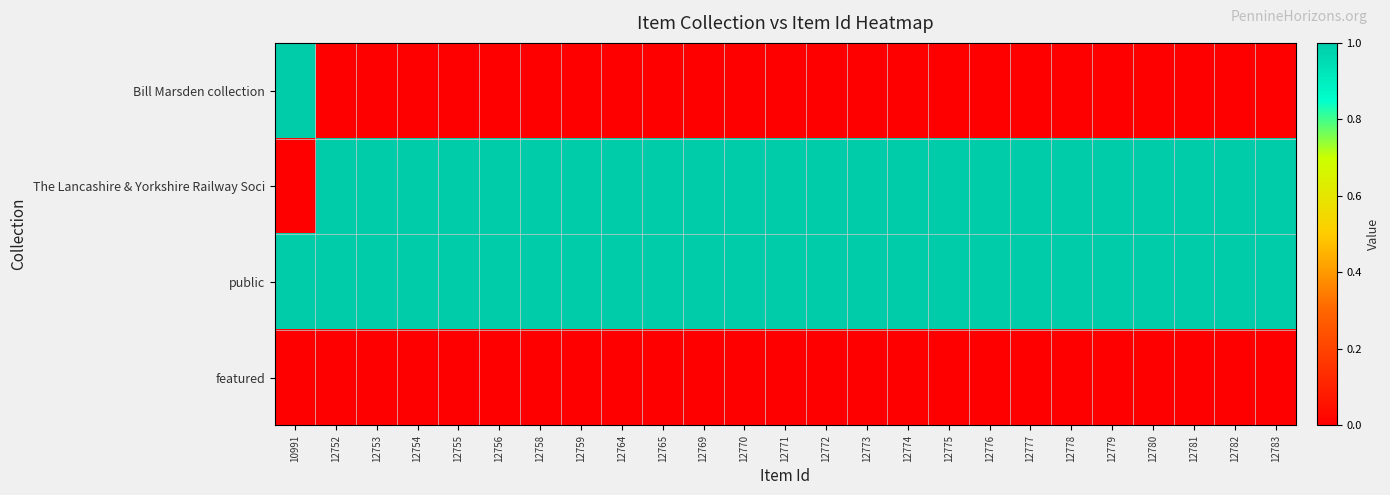

Which series has the largest total across all categories?

public